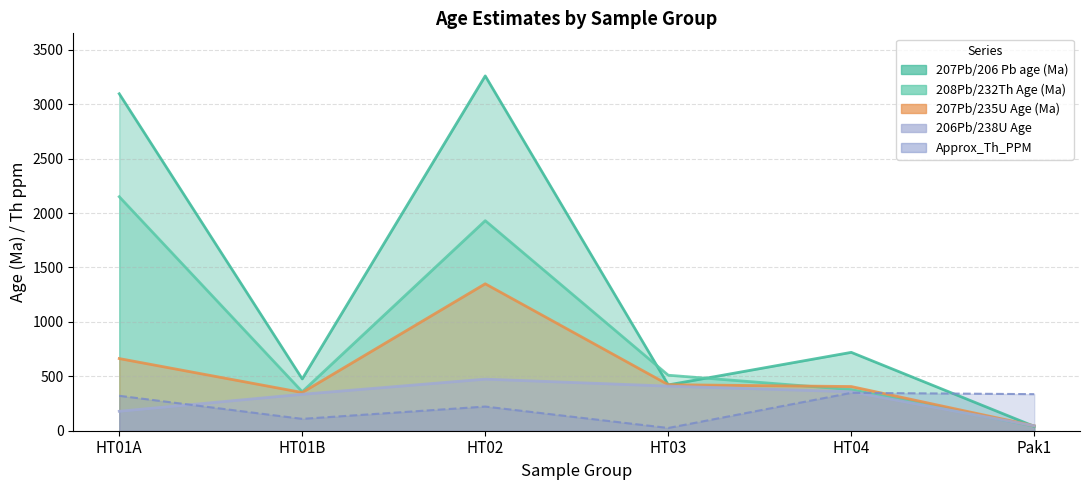

How many categories are shown in the chart?

6